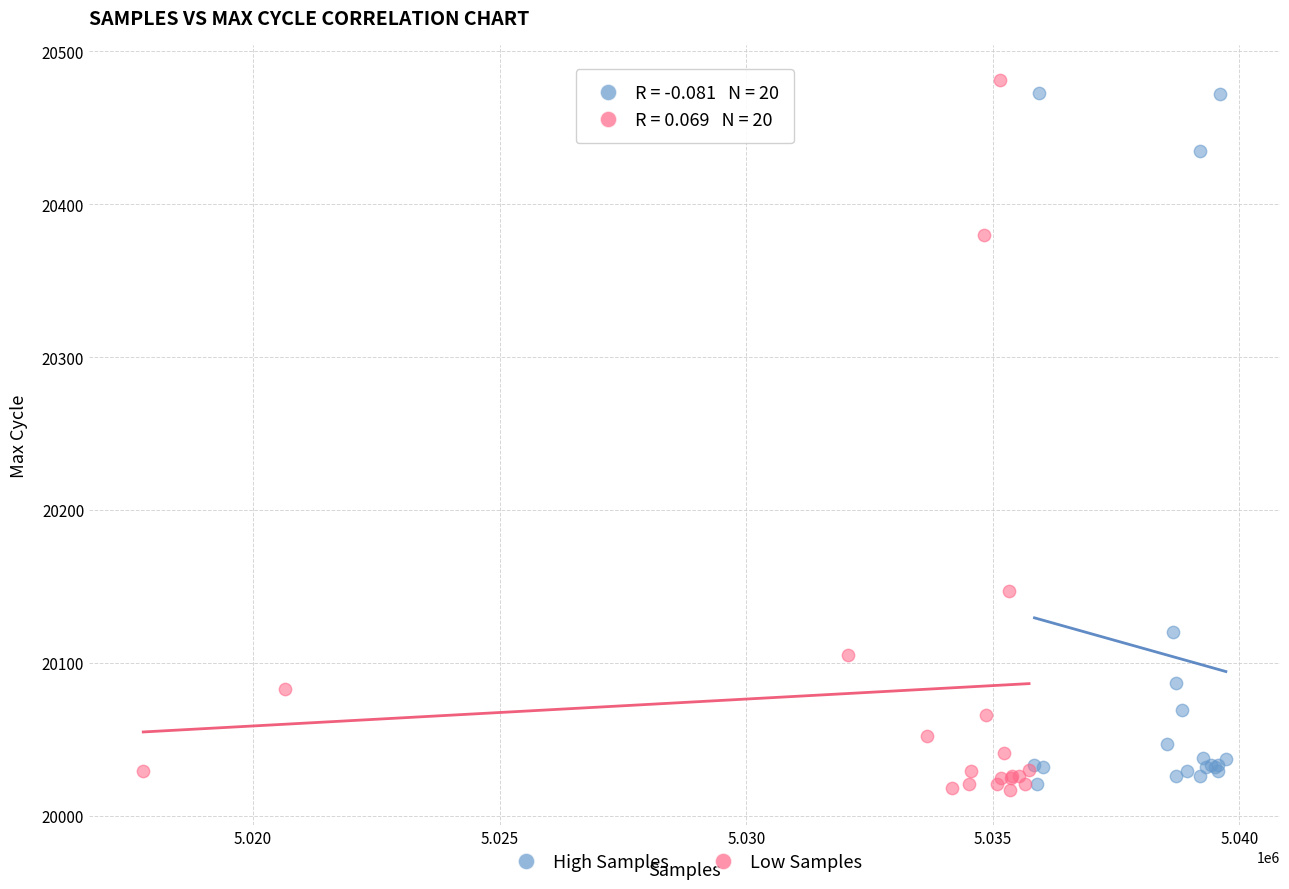

What are all the series names shown in the legend?

High Samples, Low Samples